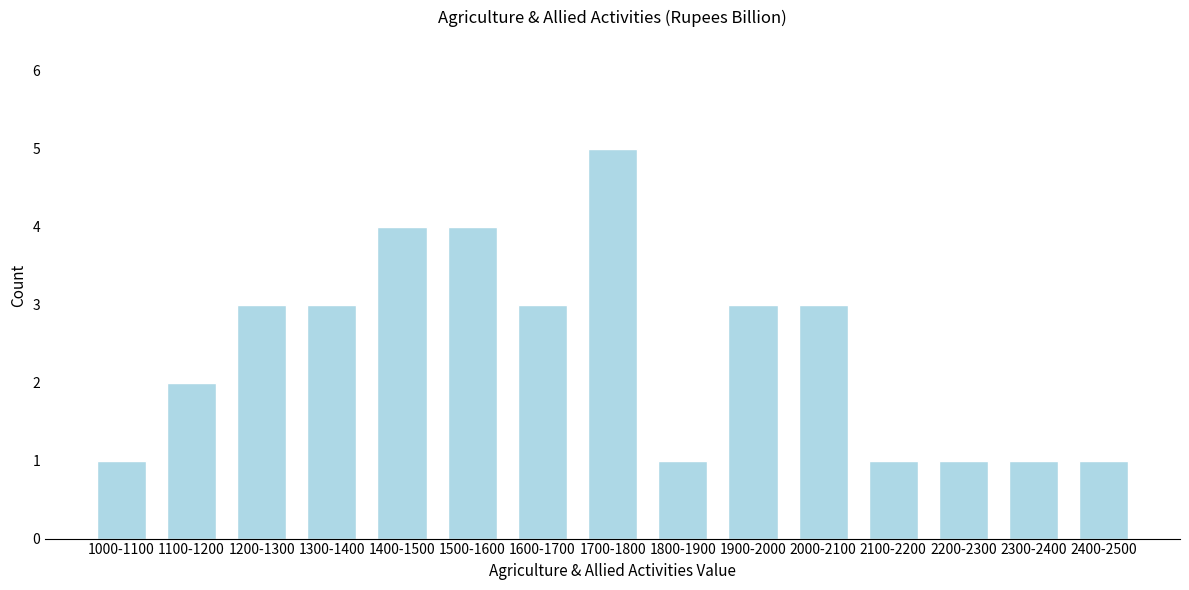

Reading left to right, extract all data points from this chart.

1000-1100=1	1100-1200=2	1200-1300=3	1300-1400=3	1400-1500=4	1500-1600=4	1600-1700=3	1700-1800=5	1800-1900=1	1900-2000=3	2000-2100=3	2100-2200=1	2200-2300=1	2300-2400=1	2400-2500=1